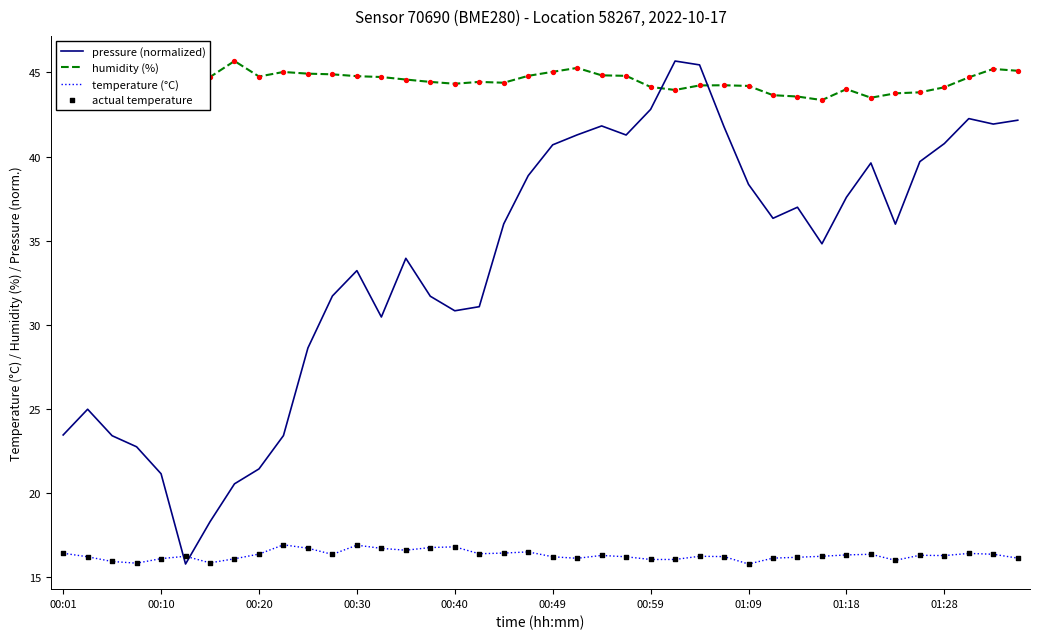

Which series has the widest spread of values?

pressure (normalized)